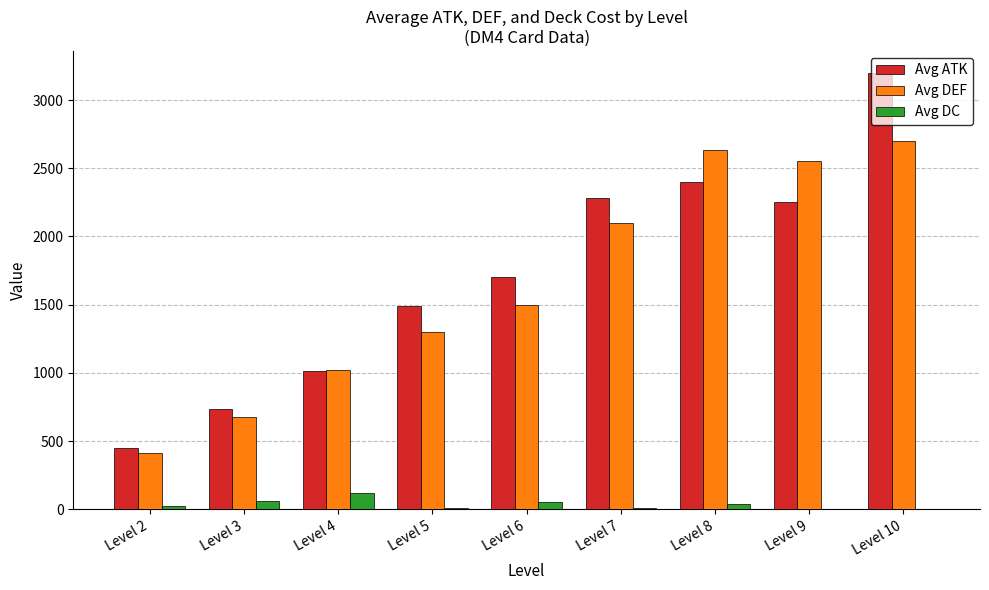

The value of Avg DEF at Level 8 is 896.9. True or false?

False